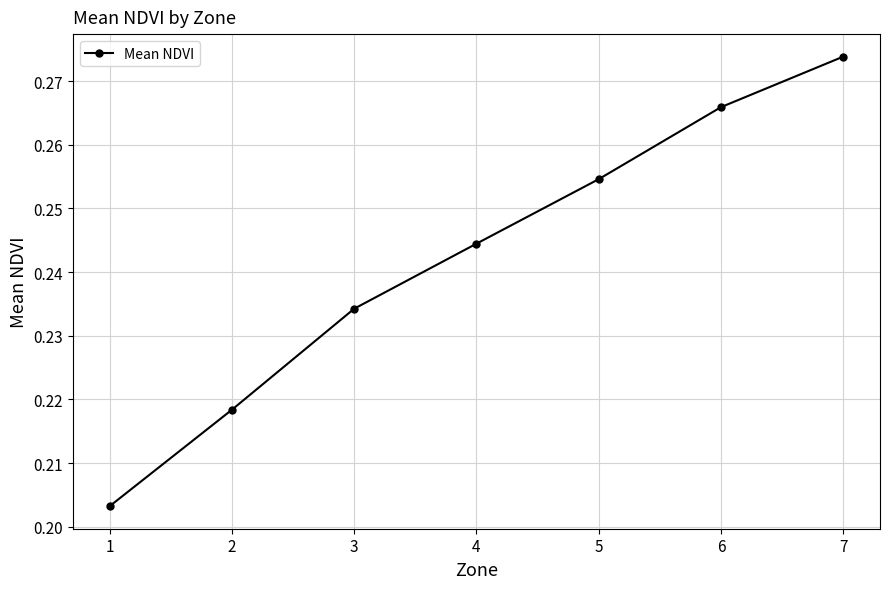

True or false: the data has more than 0 interior local peaks.

False